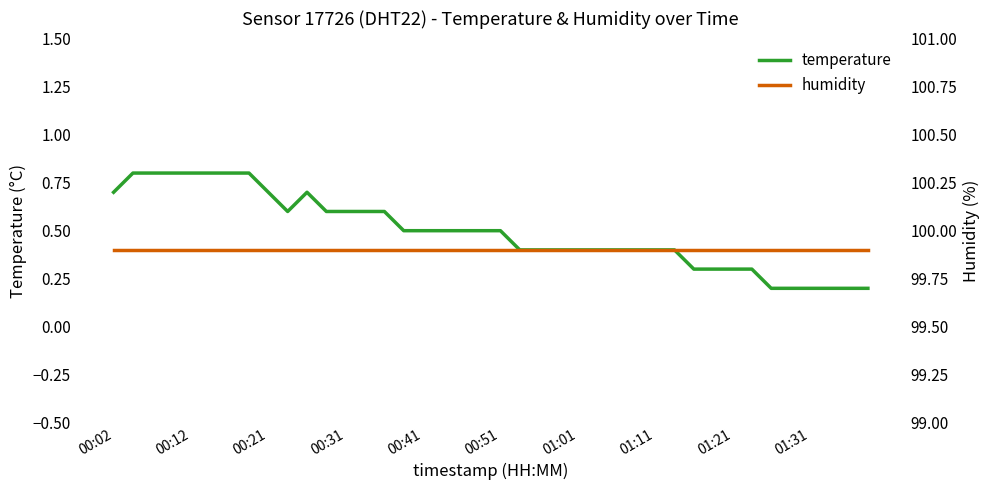

Which series has the largest total across all categories?

humidity